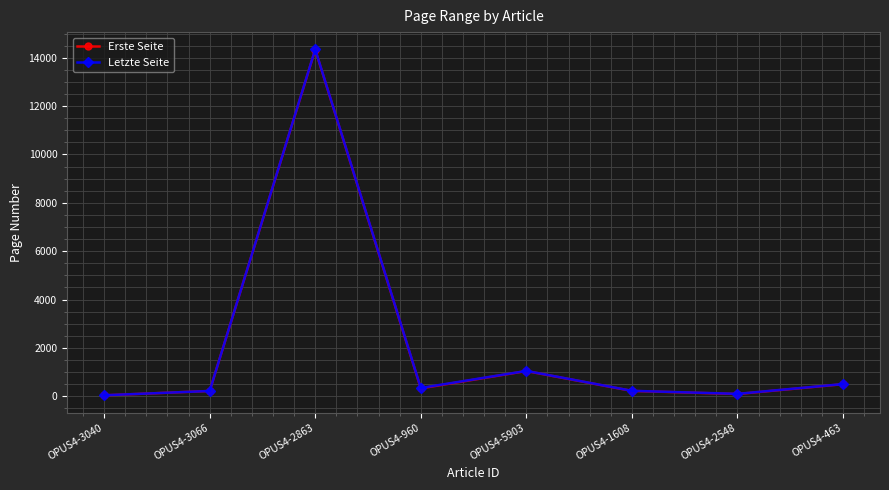

True or false: Erste Seite has a value of 327 at OPUS4-960.

True